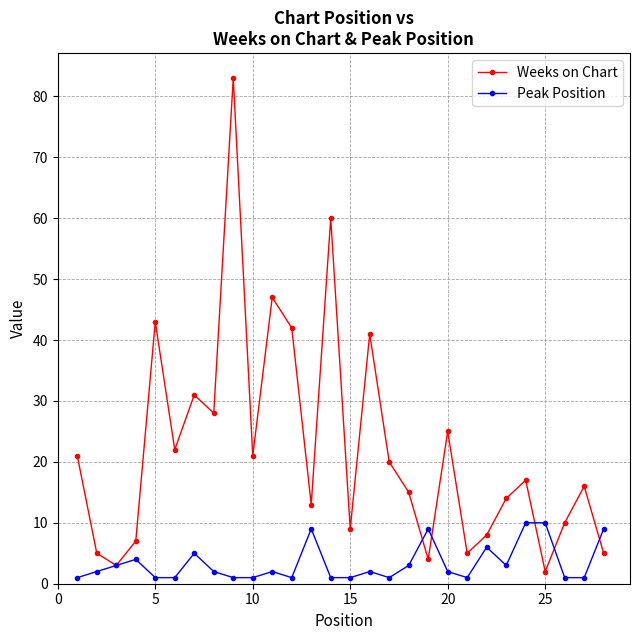

How many interior local peaks does the Weeks on Chart series have?

9